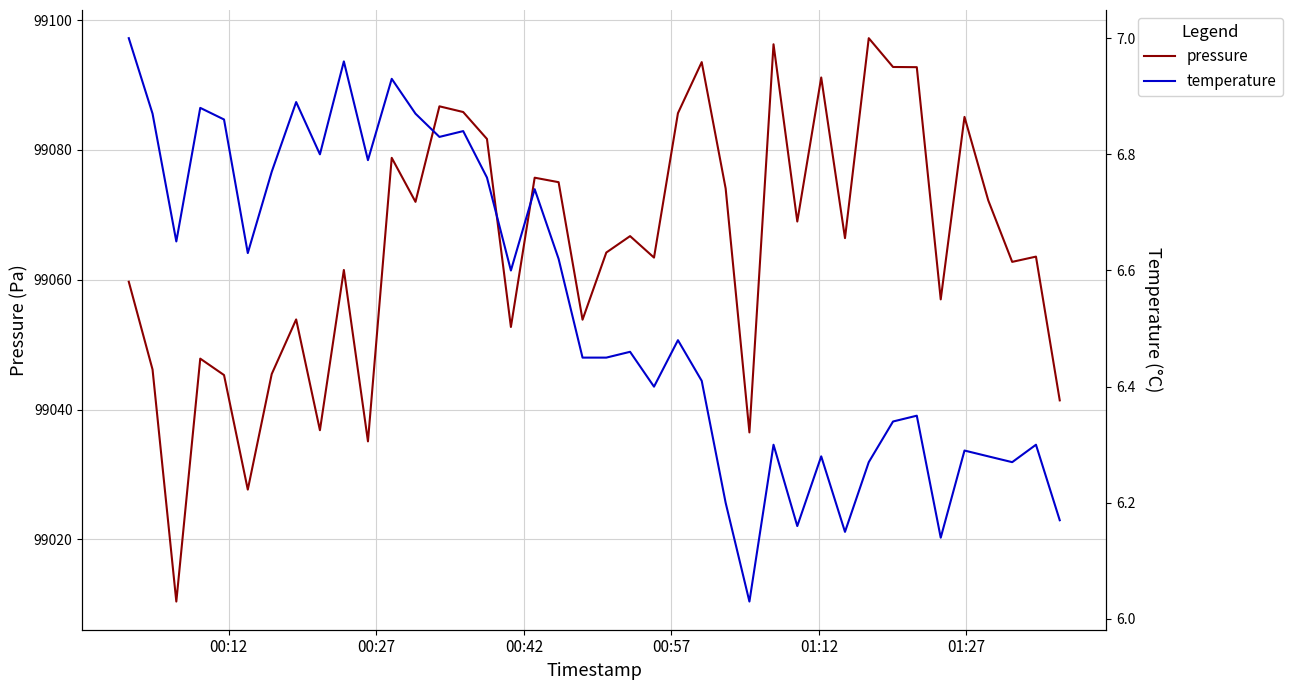

What is the difference between the highest and lowest values at 00:27?

99039.3